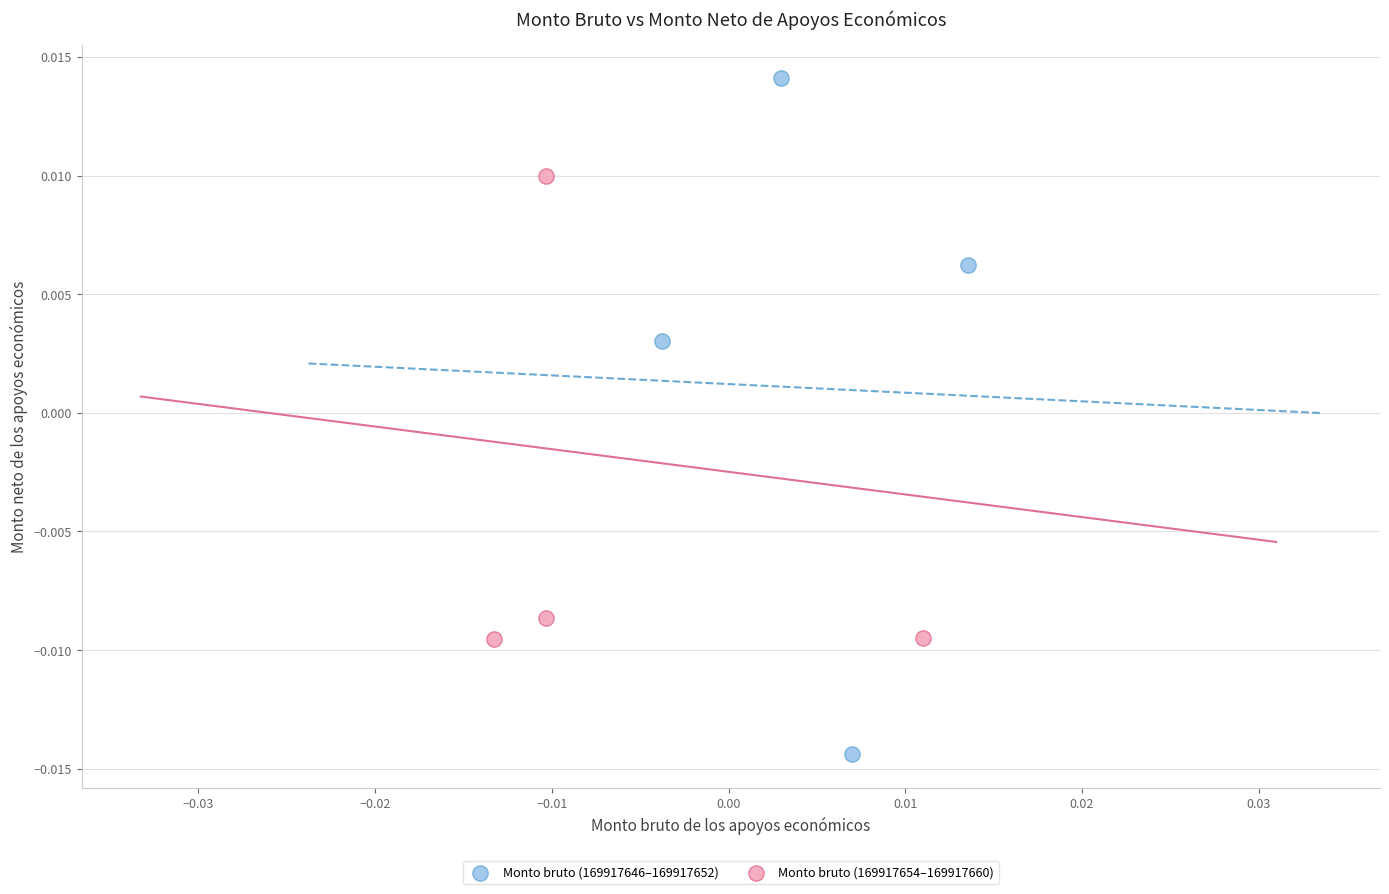

Which series contains the lowest Y value?

Monto bruto (169917646–169917652)